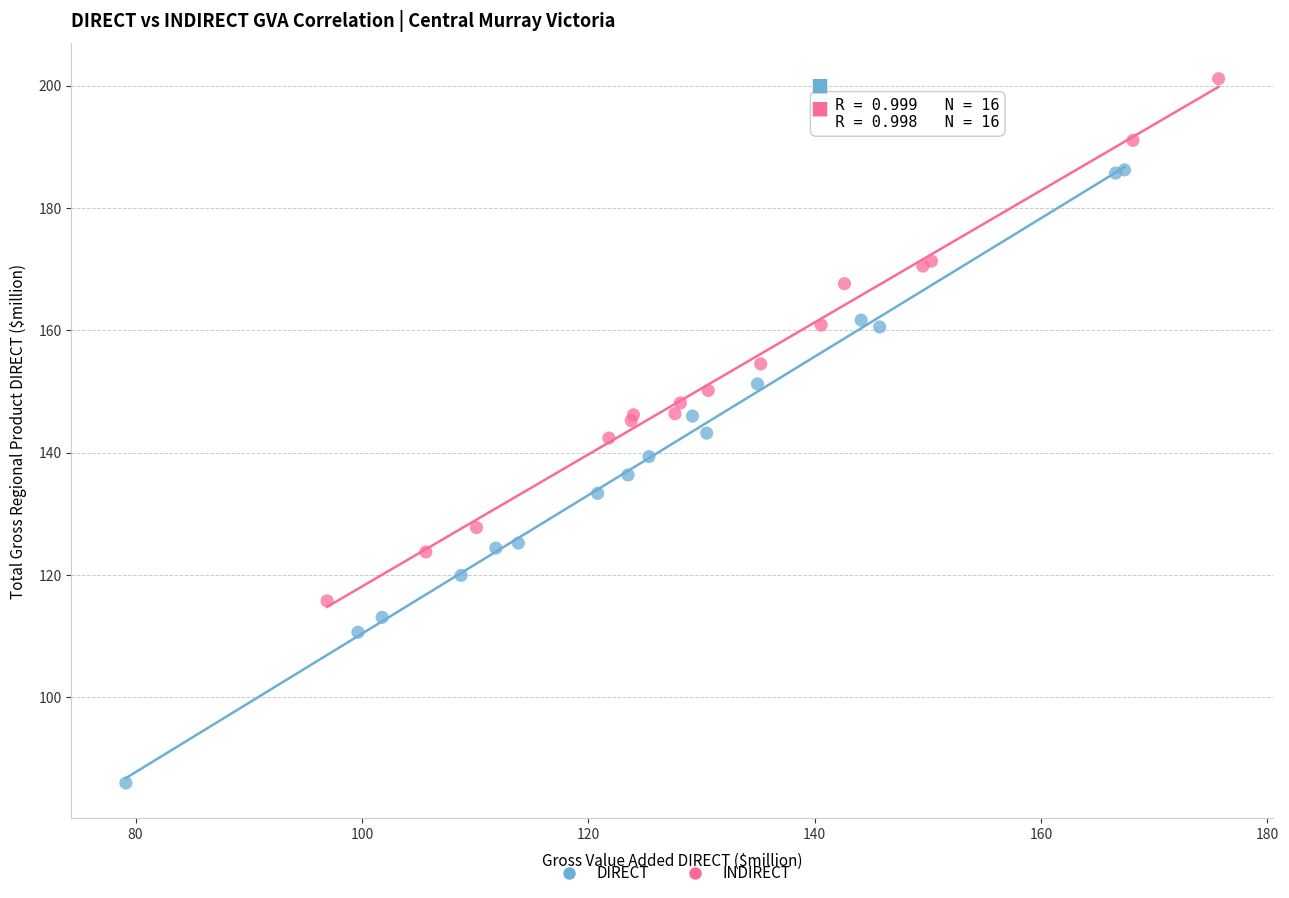

Which series reaches the maximum Y coordinate?

INDIRECT